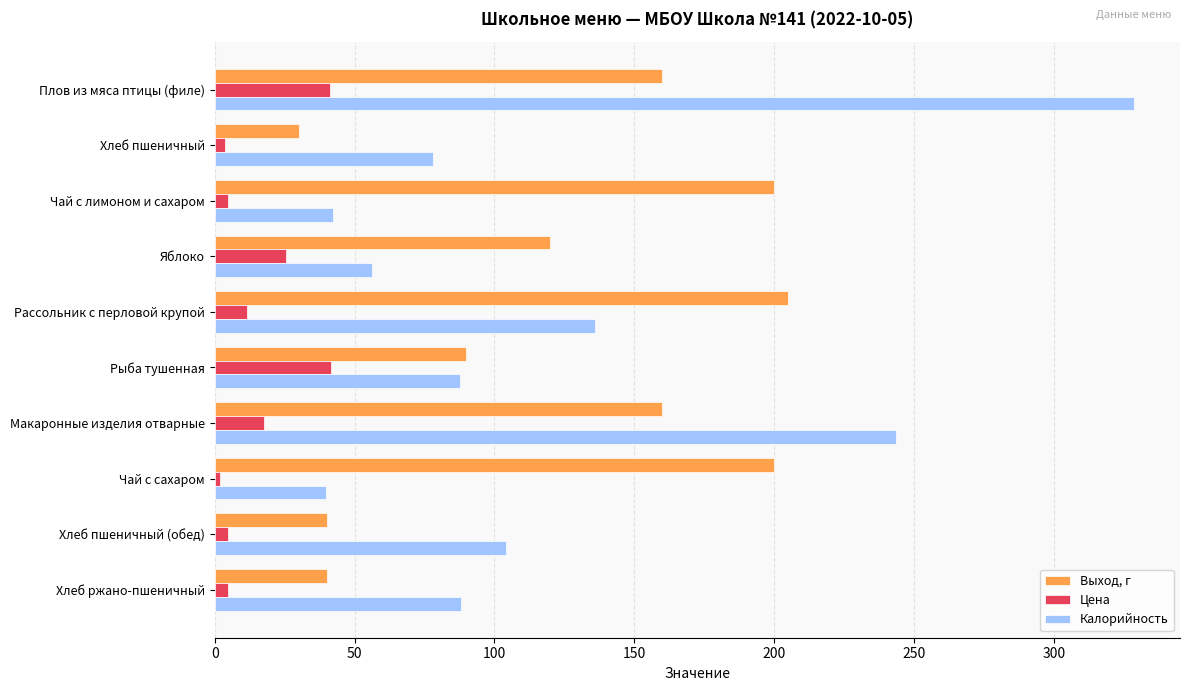

What are all the series names shown in the legend?

Выход, г, Цена, Калорийность